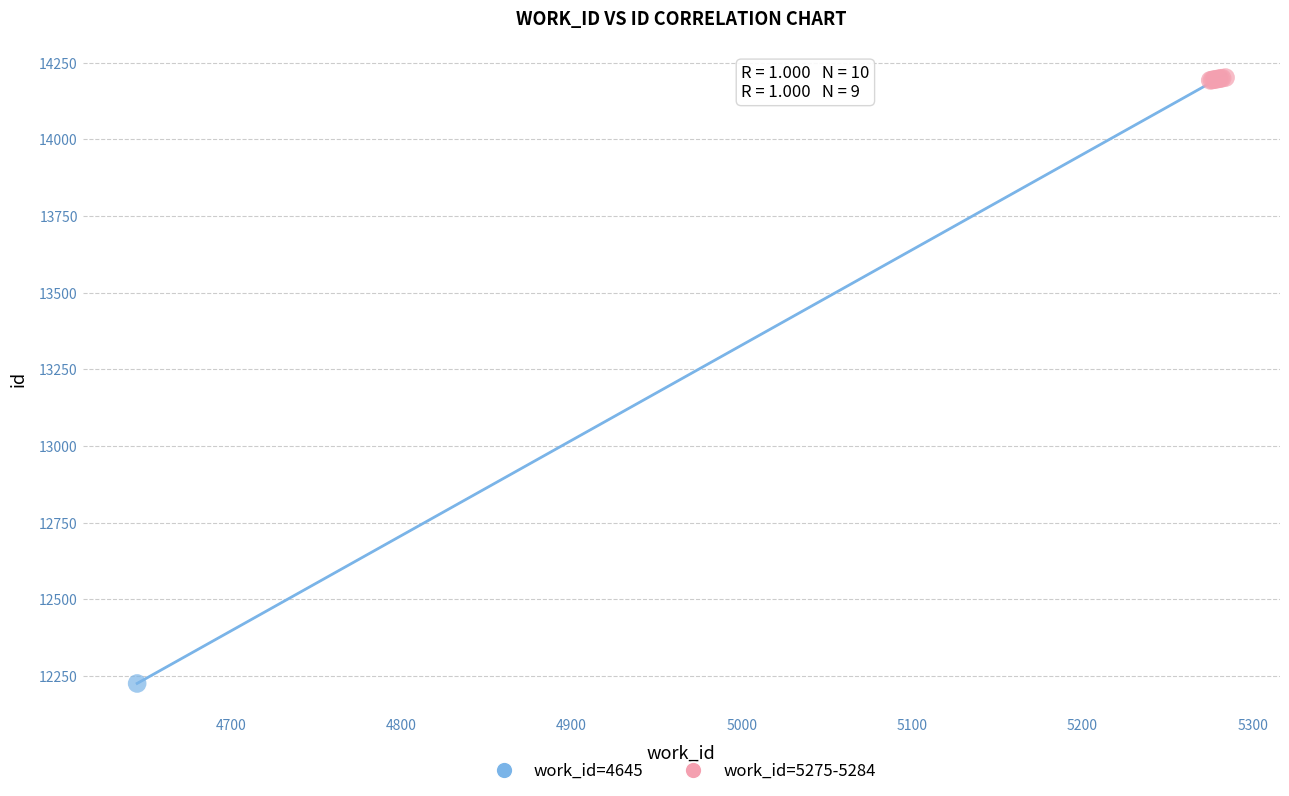

What are all the series names shown in the legend?

work_id=4645, work_id=5275-5284